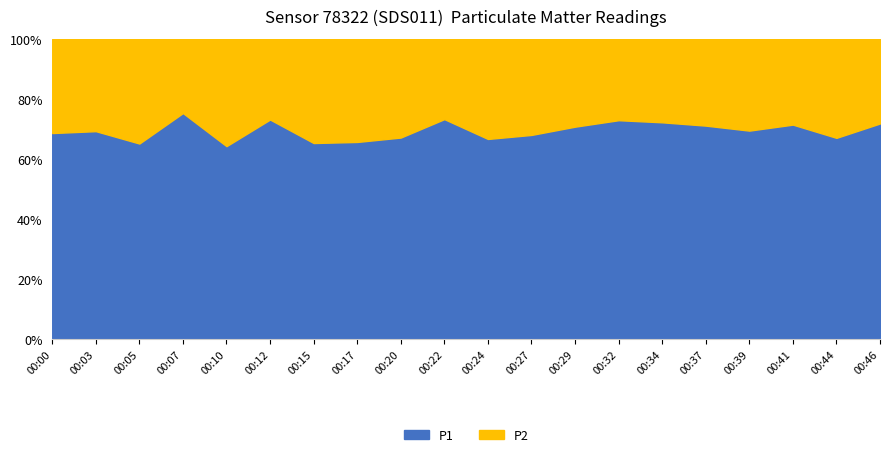

At which label does P1 reach its minimum?

00:05